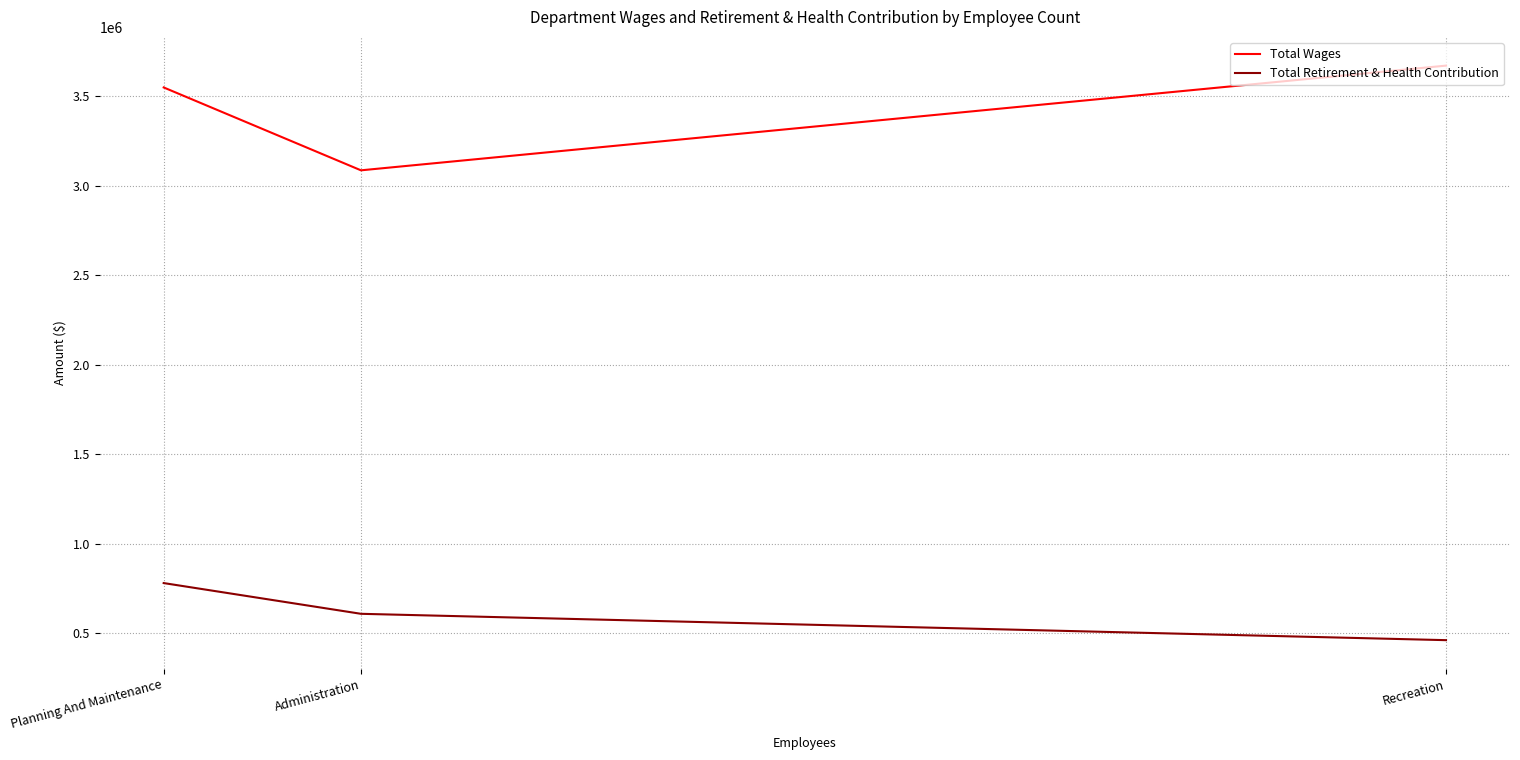

Which series has the largest total across all categories?

Total Wages